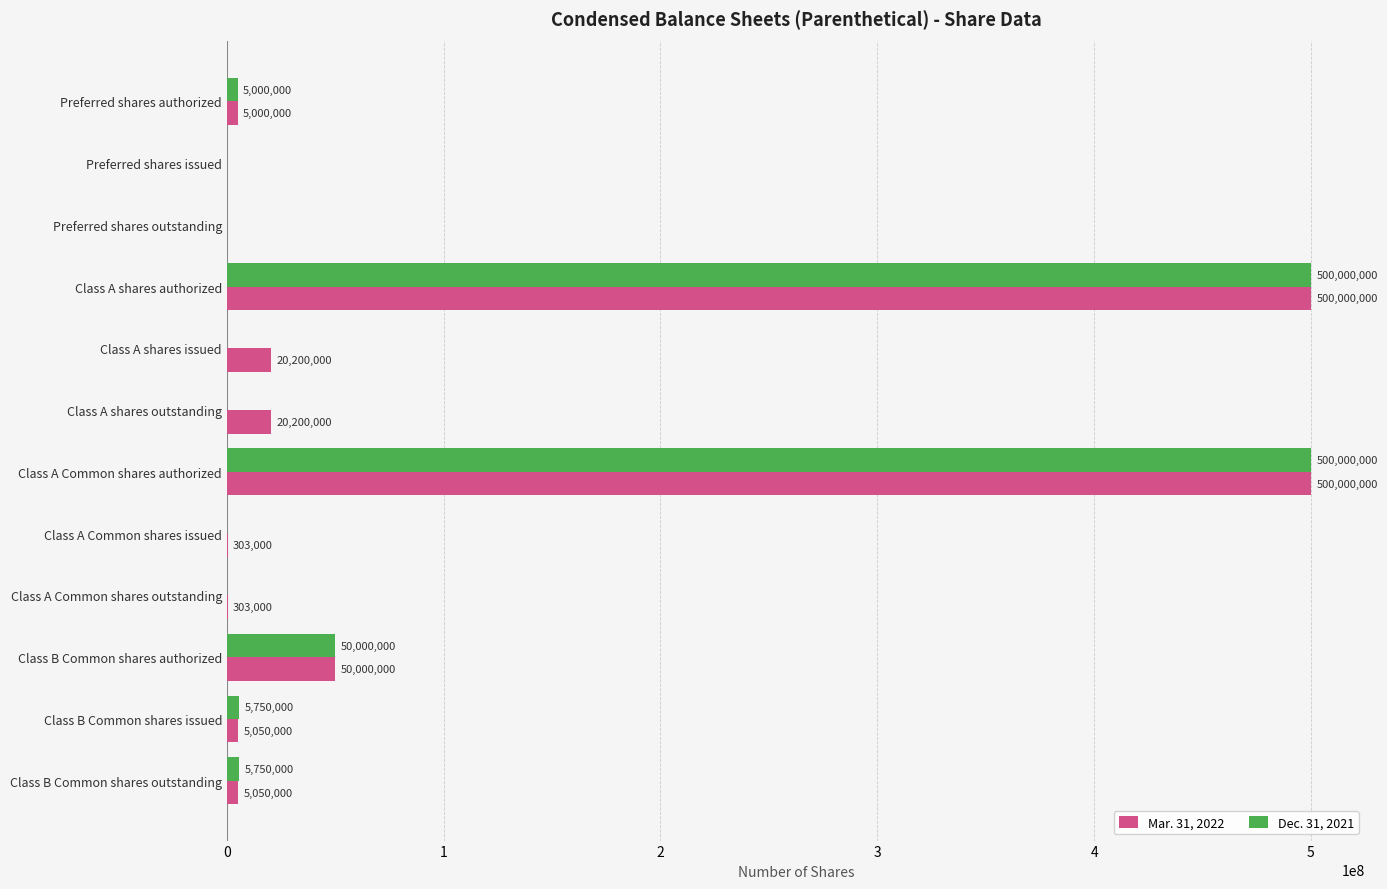

What value does the Mar. 31, 2022 series have at Class B Common shares issued, to the nearest 50?

5050000